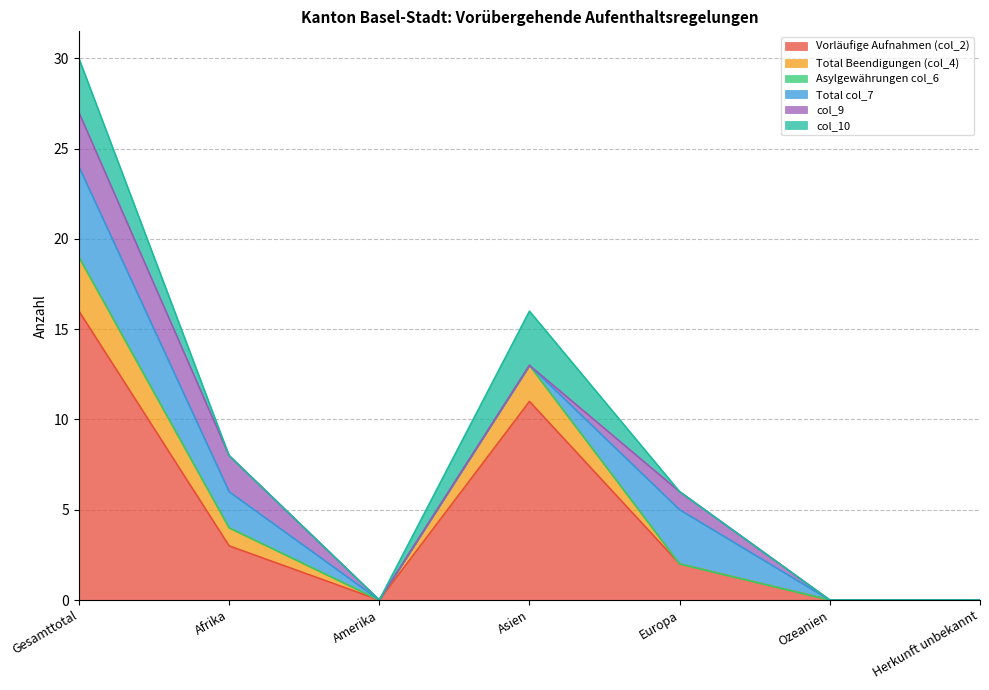

Which label corresponds to the smallest value in the chart?

Amerika